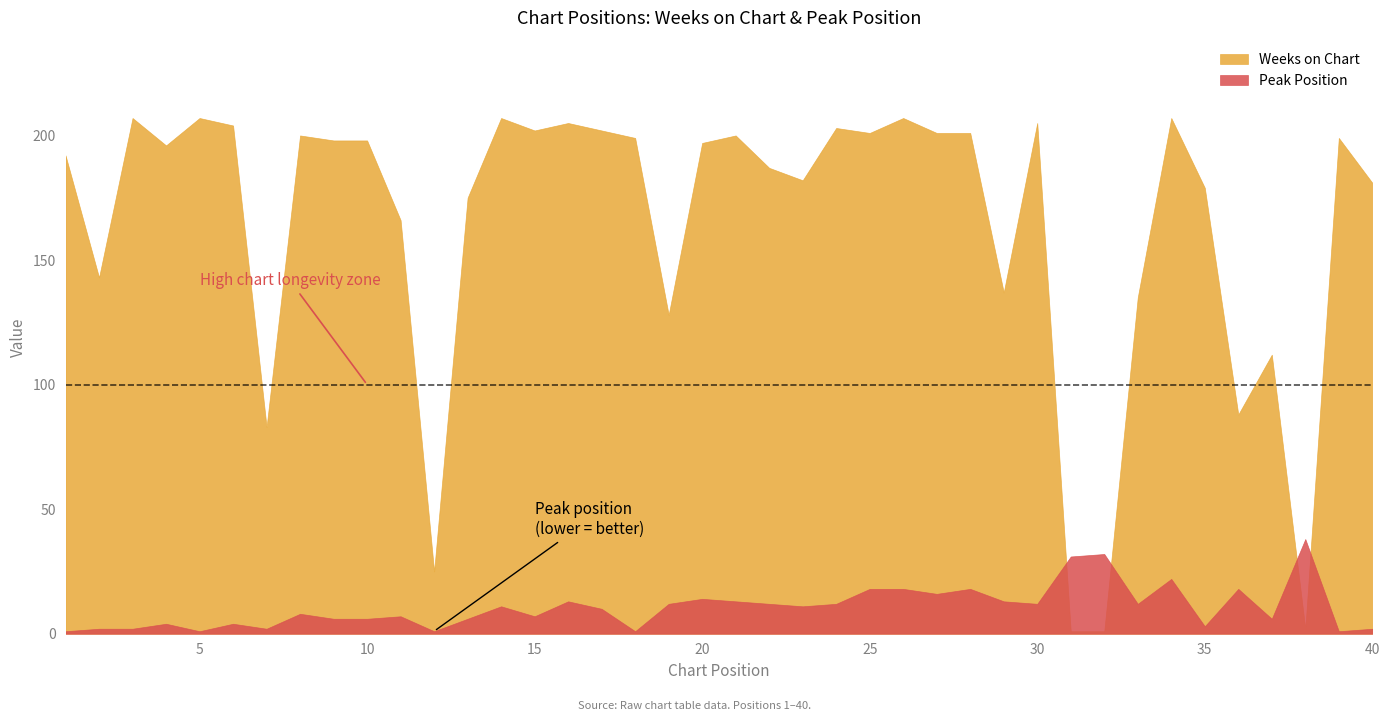

Which has a higher value, 31 or 35?

35